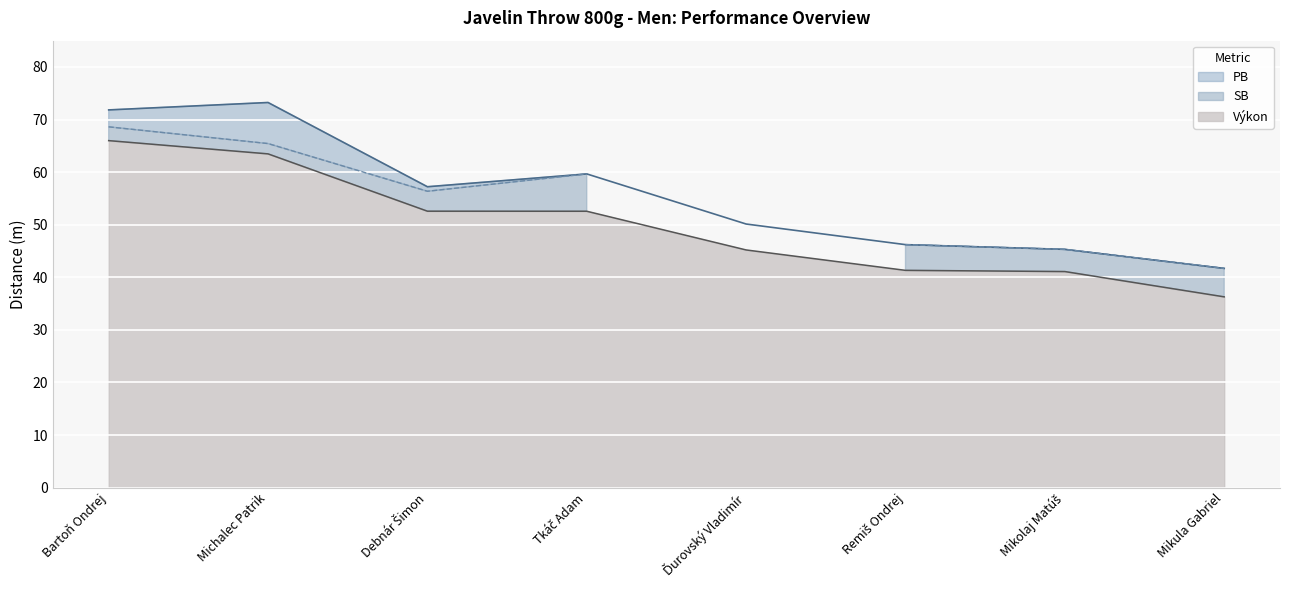

At which category does PB reach its first local peak?

Michalec Patrik